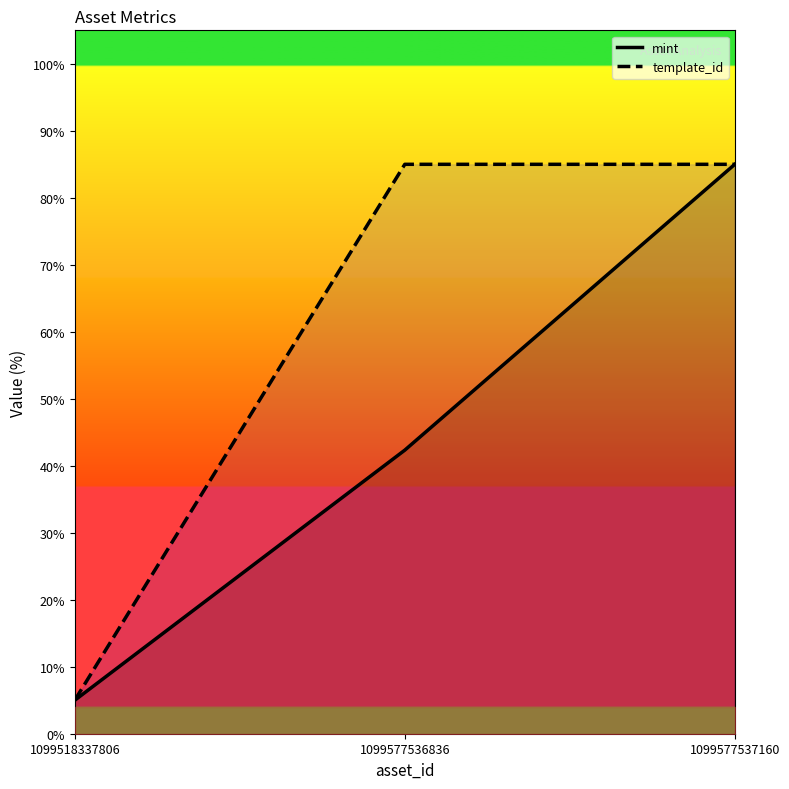

Reading left to right, transcribe all the data shown in this chart.

mint: 1099518337806=5.0	1099577536836=42.3	1099577537160=85.0
template_id: 1099518337806=5.0	1099577536836=85.0	1099577537160=85.0